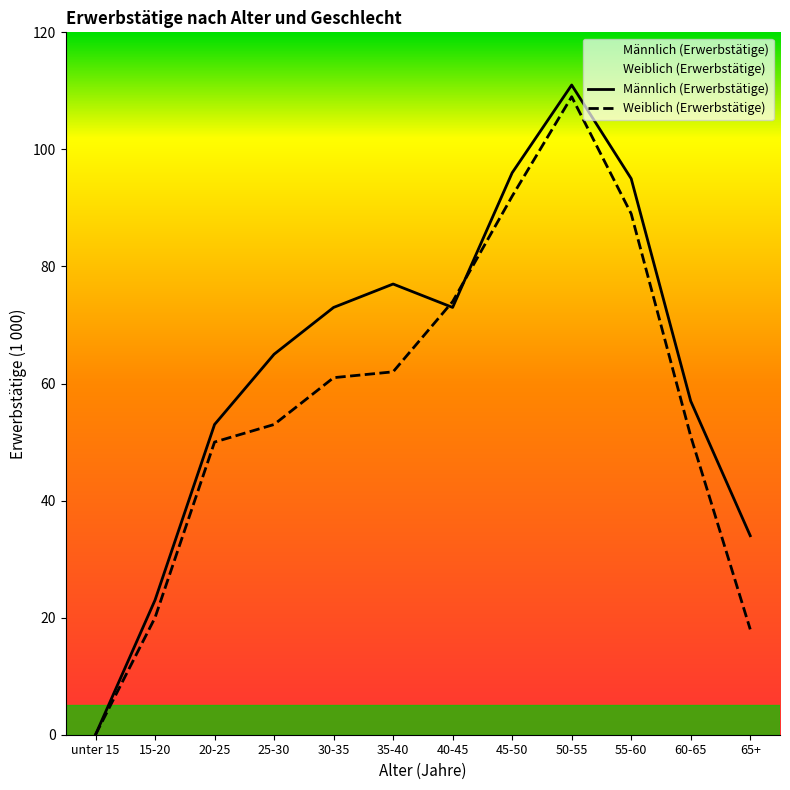

True or false: Weiblich (Erwerbstätige) and Männlich (Erwerbstätige) cross at least once.

True